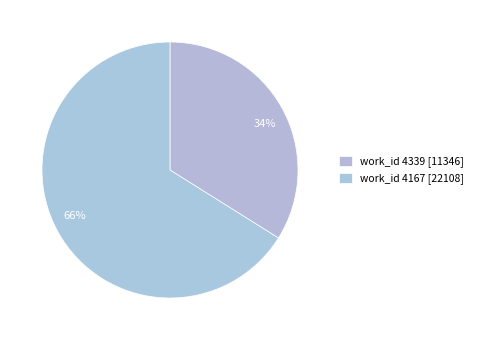

Between 66% and 34%, which is larger?

66%